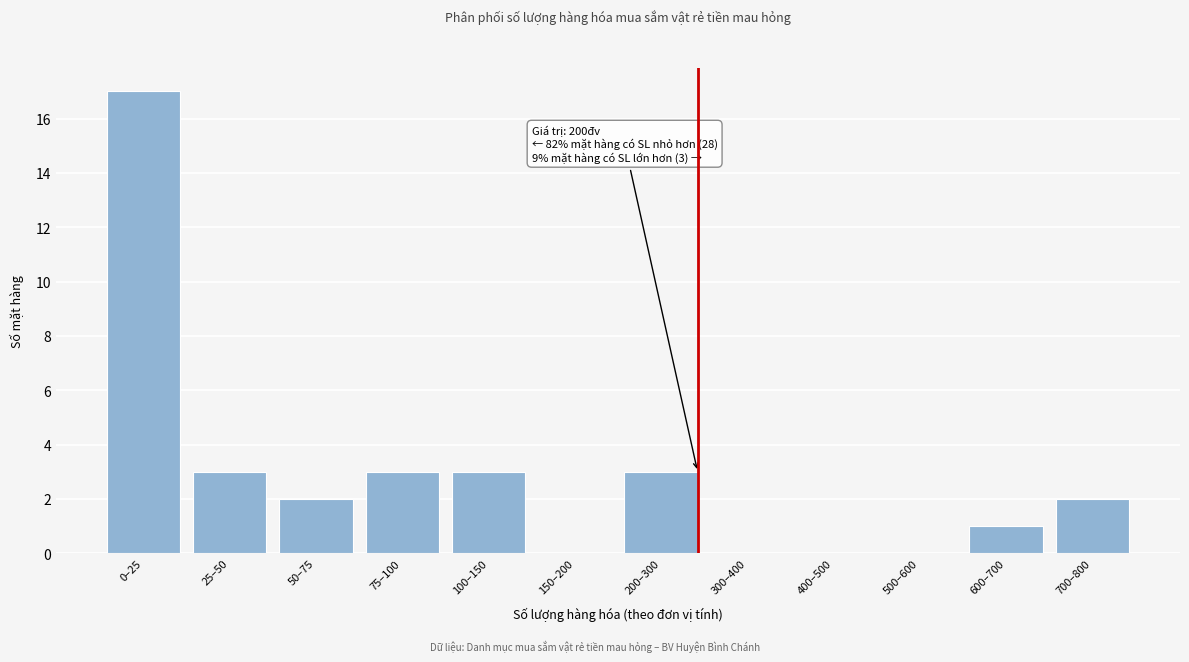

Reading right to left, transcribe all the data shown in this chart.

700–800=2	600–700=1	500–600=0	400–500=0	300–400=0	200–300=3	150–200=0	100–150=3	75–100=3	50–75=2	25–50=3	0–25=17